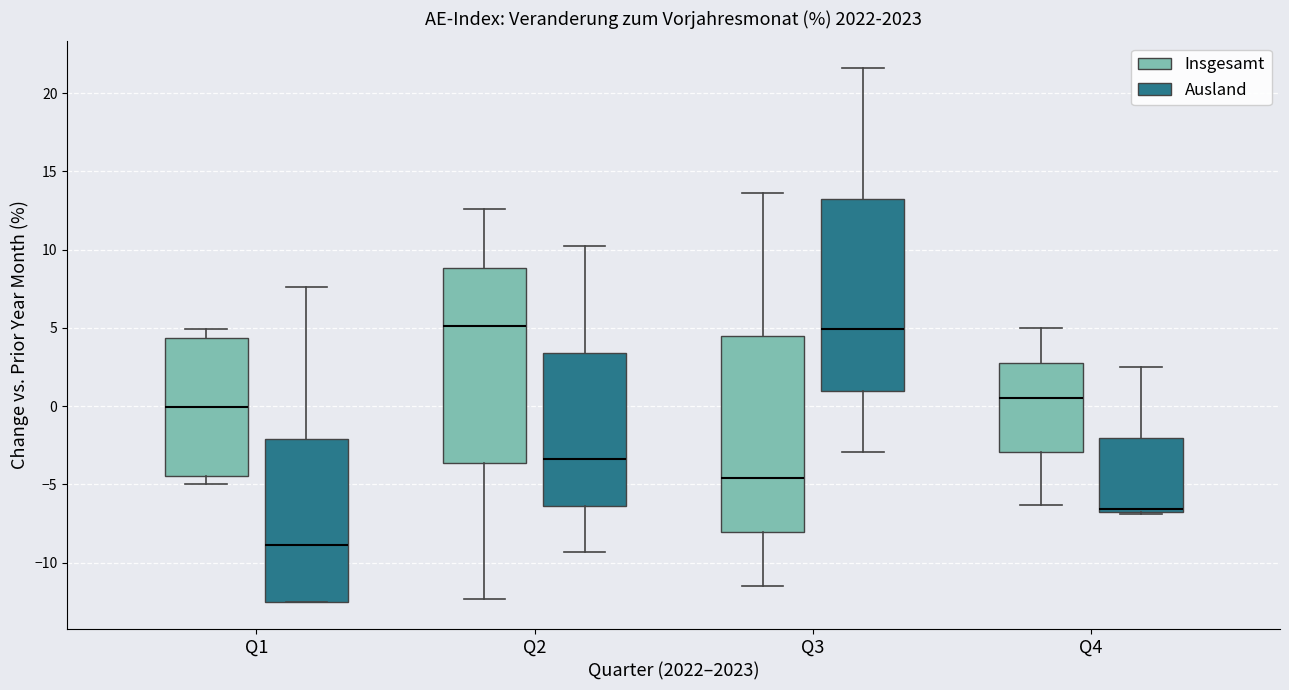

Reading left to right, read every box against the y-axis: the position of its median line, the range the box covers, and the ends of its whiskers. The values are not printed on the chart, so give them approximately, as read against the axis.

Q1 (Insgesamt): median 0.0, box -4.5 to 4.5, whiskers -5.0 to 5.0
Q1 (Ausland): median -9.0, box -12.5 to -2.0, whiskers -12.5 to 7.5
Q2 (Insgesamt): median 5.0, box -3.5 to 9.0, whiskers -12.5 to 12.5
Q2 (Ausland): median -3.5, box -6.5 to 3.5, whiskers -9.5 to 10.0
Q3 (Insgesamt): median -4.5, box -8.0 to 4.5, whiskers -11.5 to 13.5
Q3 (Ausland): median 5.0, box 1.0 to 13.5, whiskers -3.0 to 21.5
Q4 (Insgesamt): median 0.5, box -3.0 to 3.0, whiskers -6.5 to 5.0
Q4 (Ausland): median -6.5 (drawn on the box's lower edge), box -6.5 to -2.0, whiskers -7.0 to 2.5